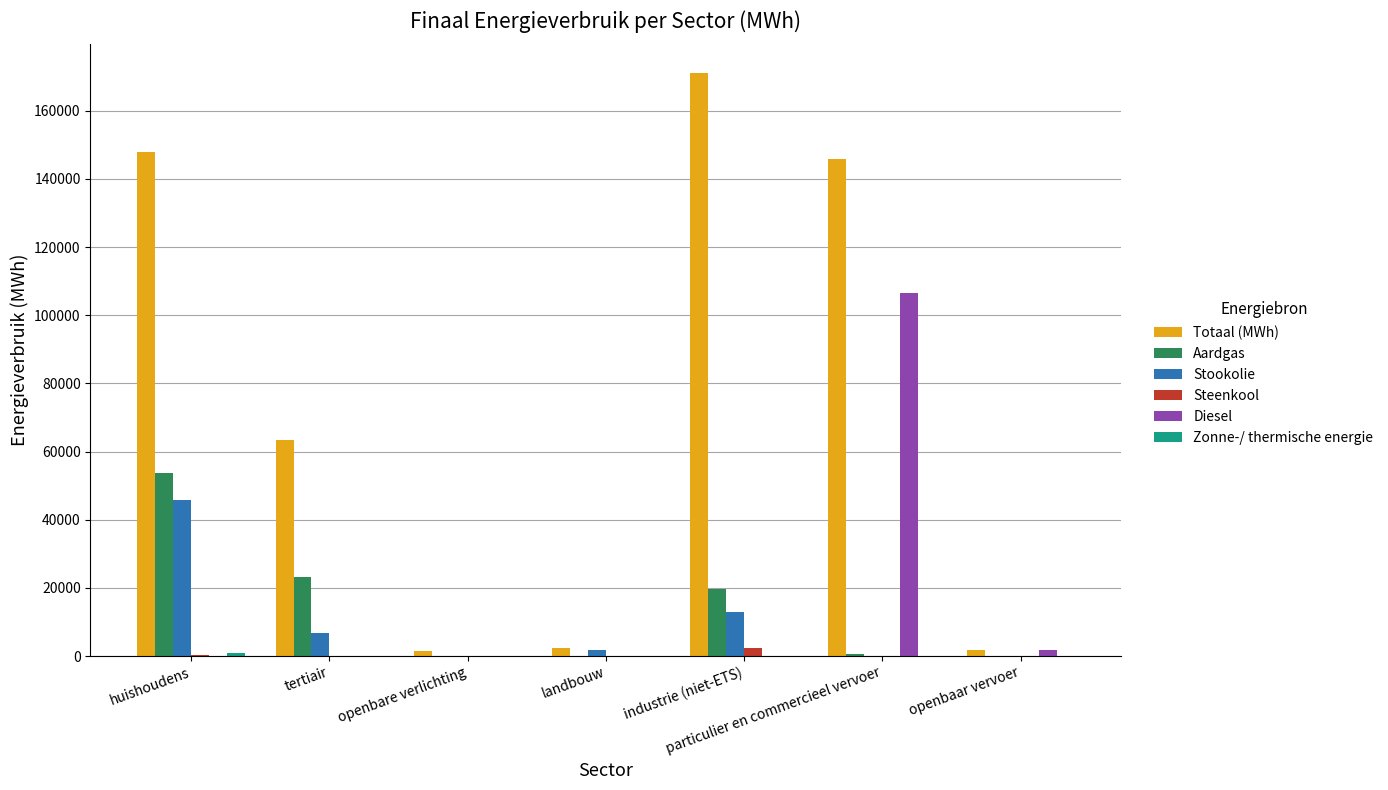

Is the value of Stookolie at industrie (niet-ETS) greater than the value of Steenkool at landbouw?

Yes